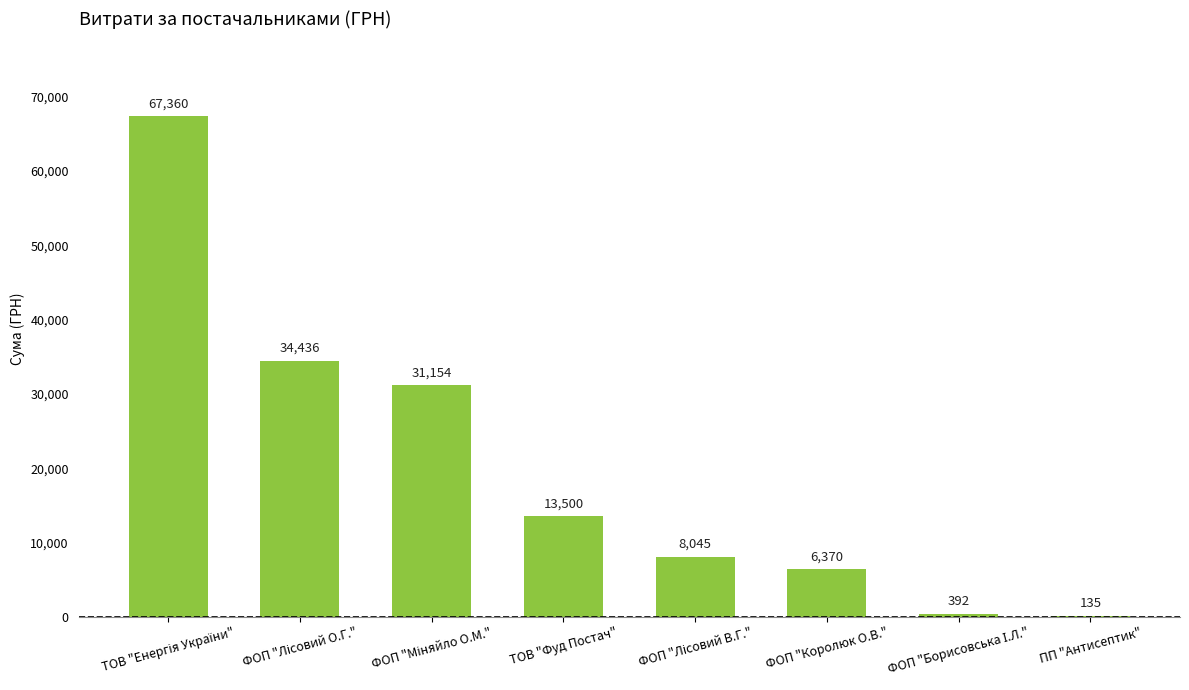

What is the greatest value displayed?

67359.6